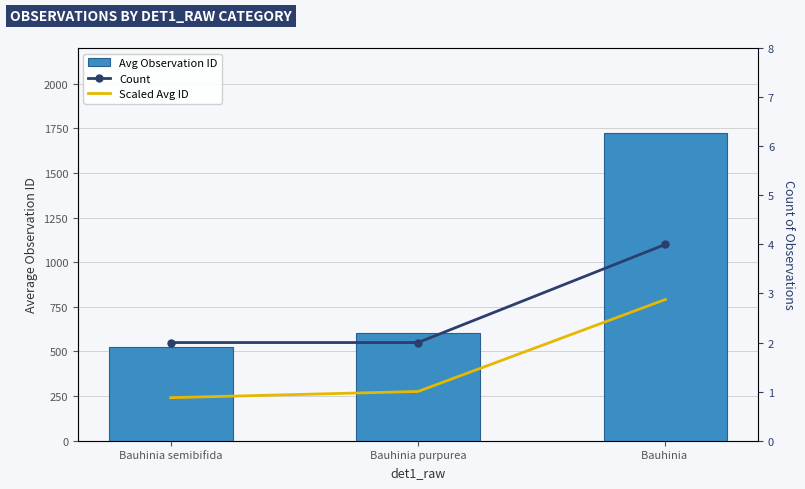

The Count series shows 3.1 at Bauhinia purpurea. True or false?

False